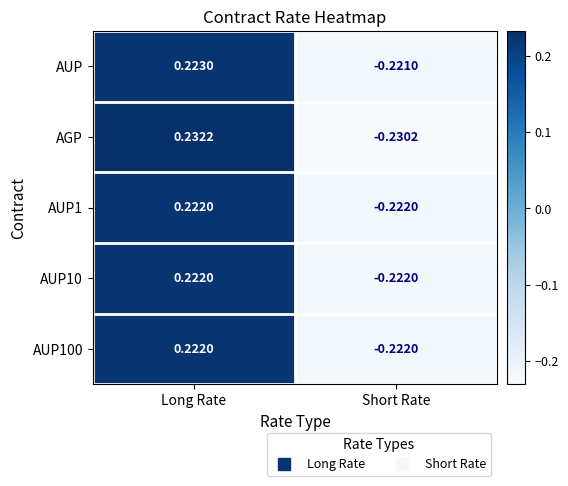

Where is AGP nearest to the value 0?

Short Rate